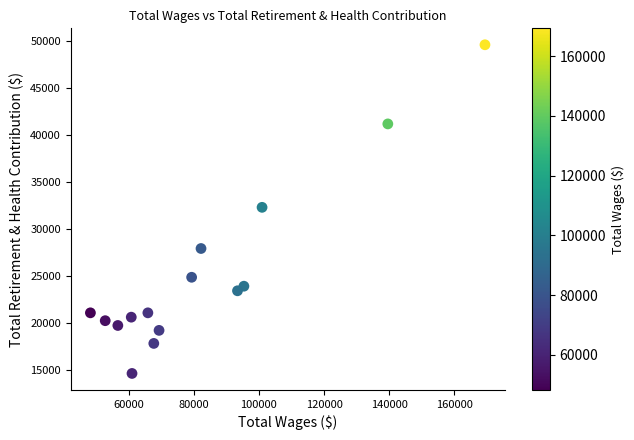

What is the range of X values (max minus min)?

121064